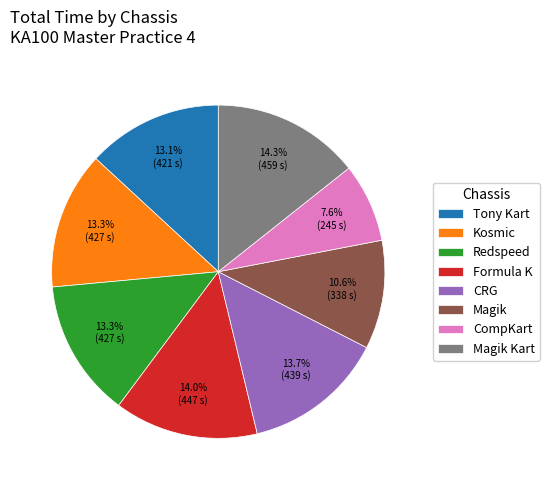

To the nearest percent, what is the difference between the largest and smallest slice percentages?

7%